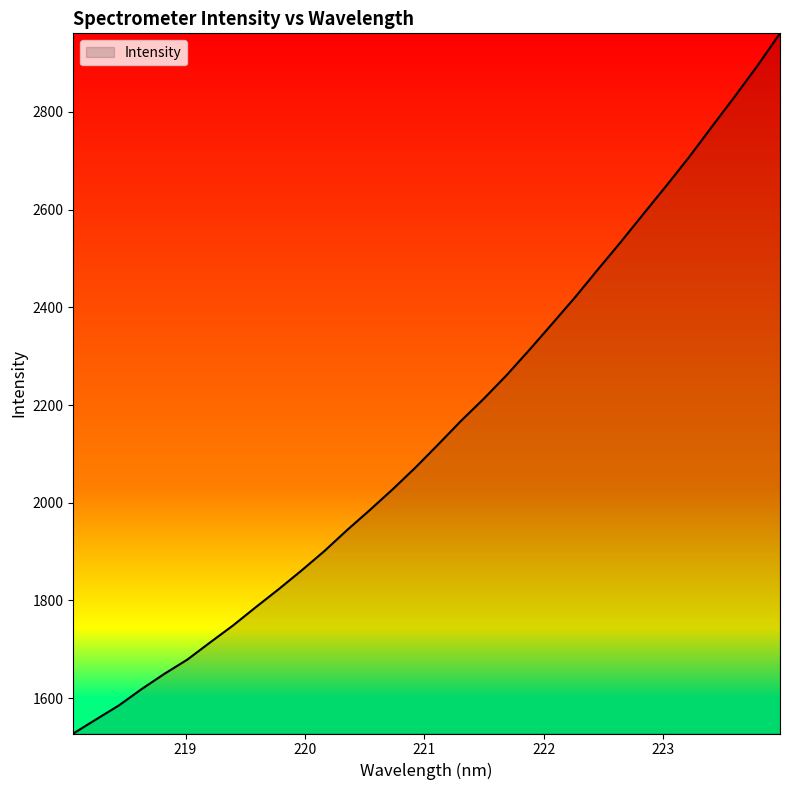

What is the difference between the maximum and minimum values?

1432.9